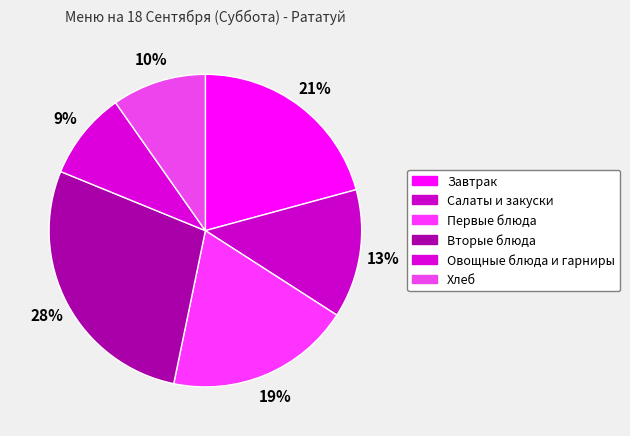

True or false: Хлеб accounts for 10% of the total.

True